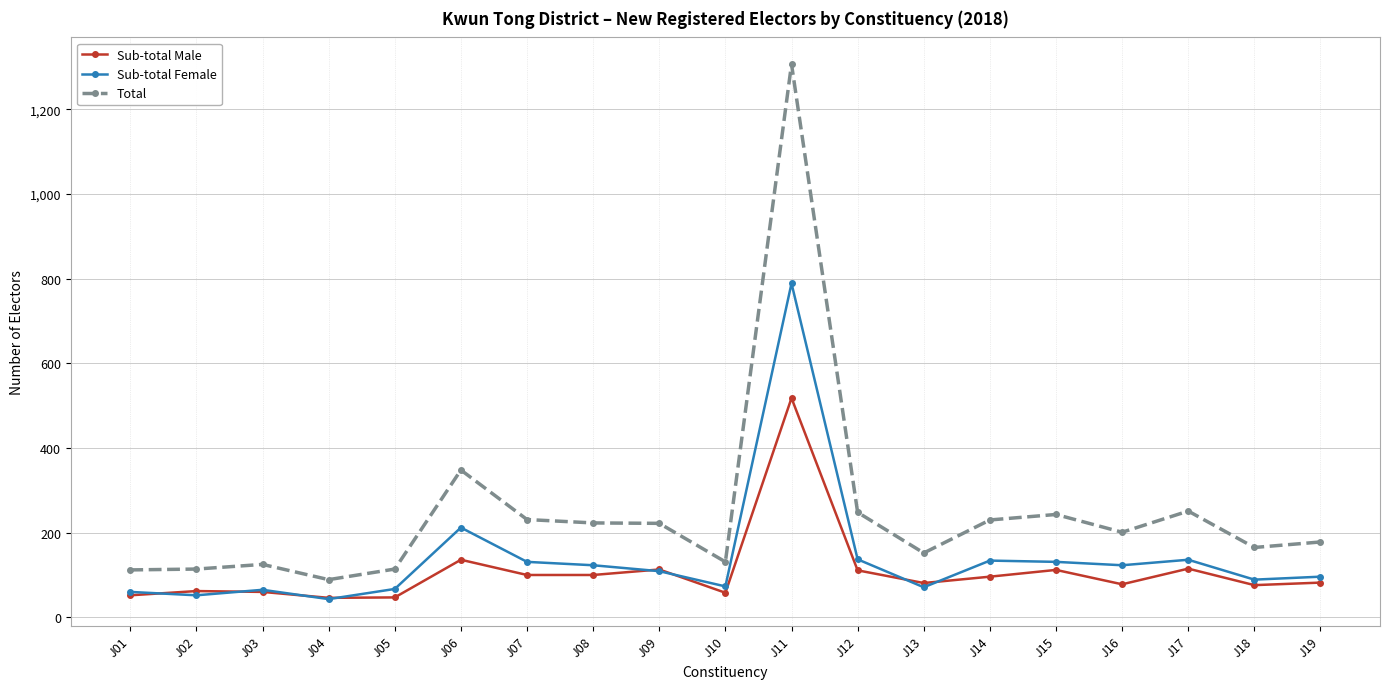

True or false: Total and Sub-total Male cross at least once.

False